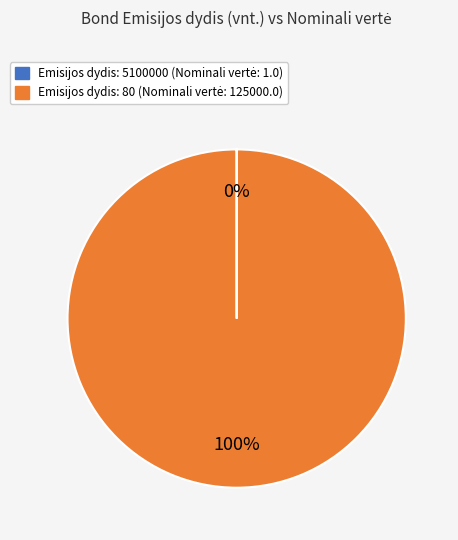

To the nearest percent, what is the difference between the largest and smallest slice percentages?

100%